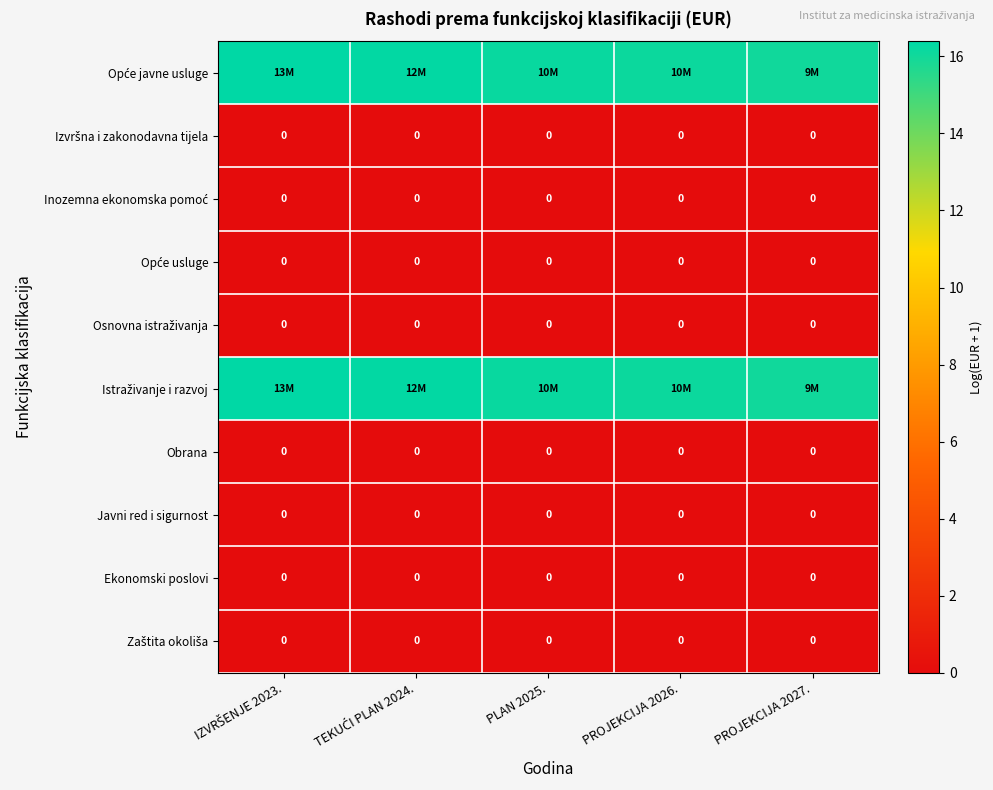

Count the number of categories in the chart.

5